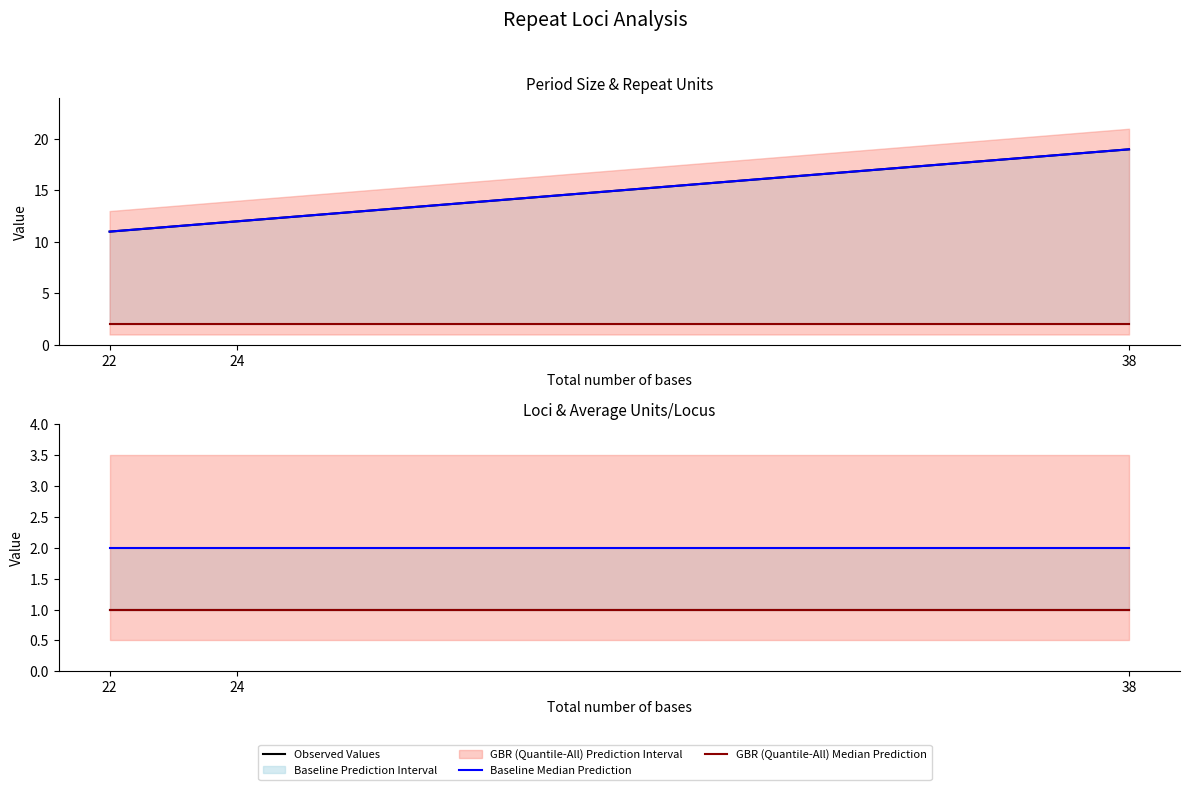

The value of Observed Values at 22 is 1. True or false?

True